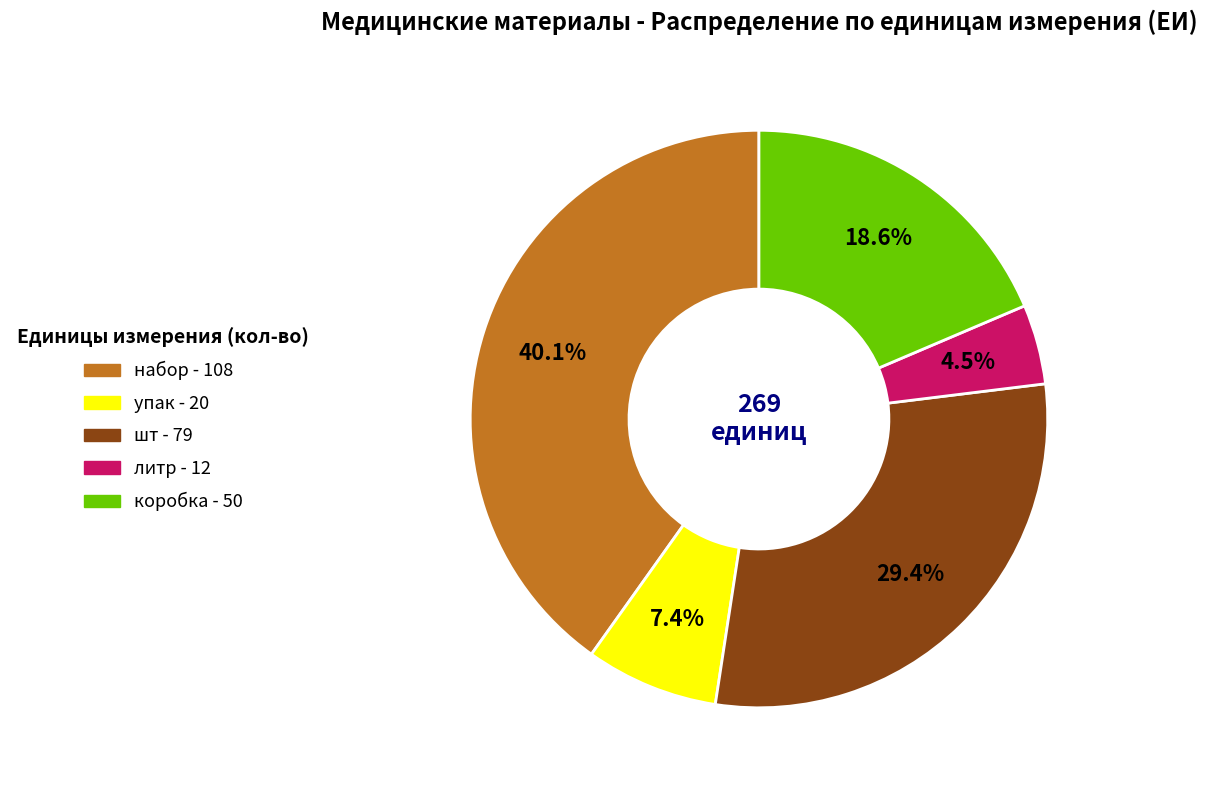

What is the ratio of the value at литр to the value at упак?

0.6